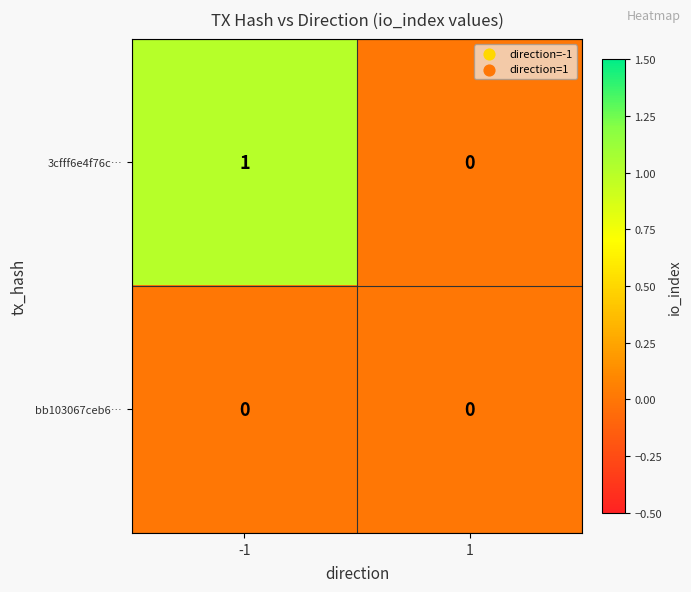

Which series changed the most between -1 and 1?

3cfff6e4f76c…